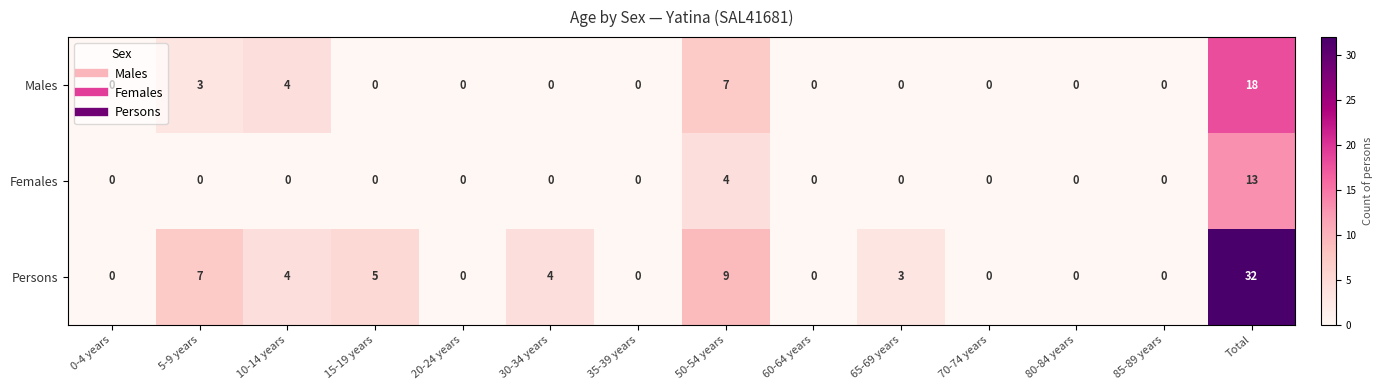

How many values in Persons are above zero?

7